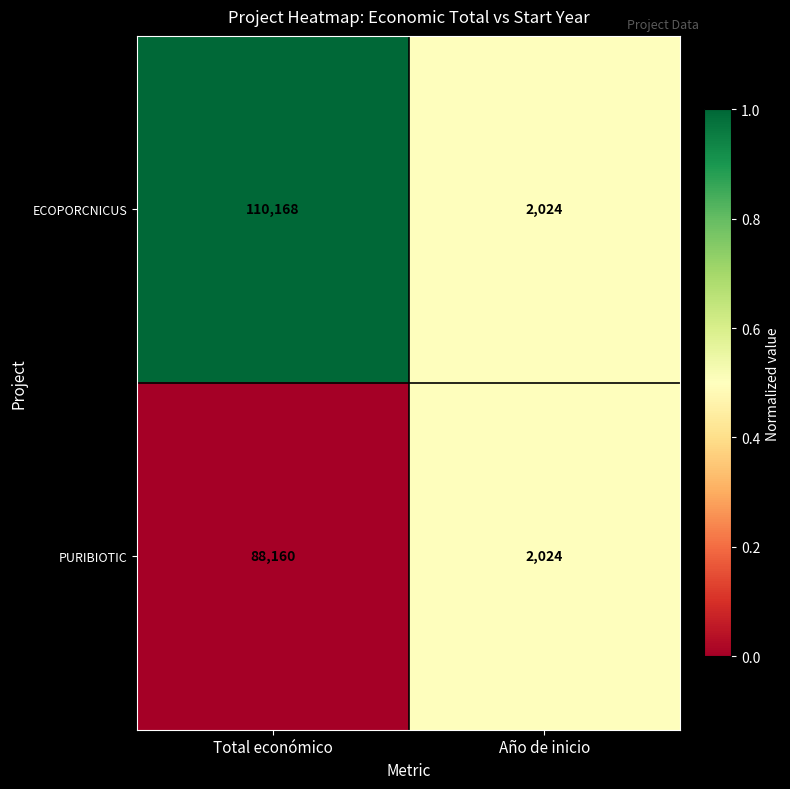

What value does the ECOPORCNICUS series have at Año de inicio?

2024